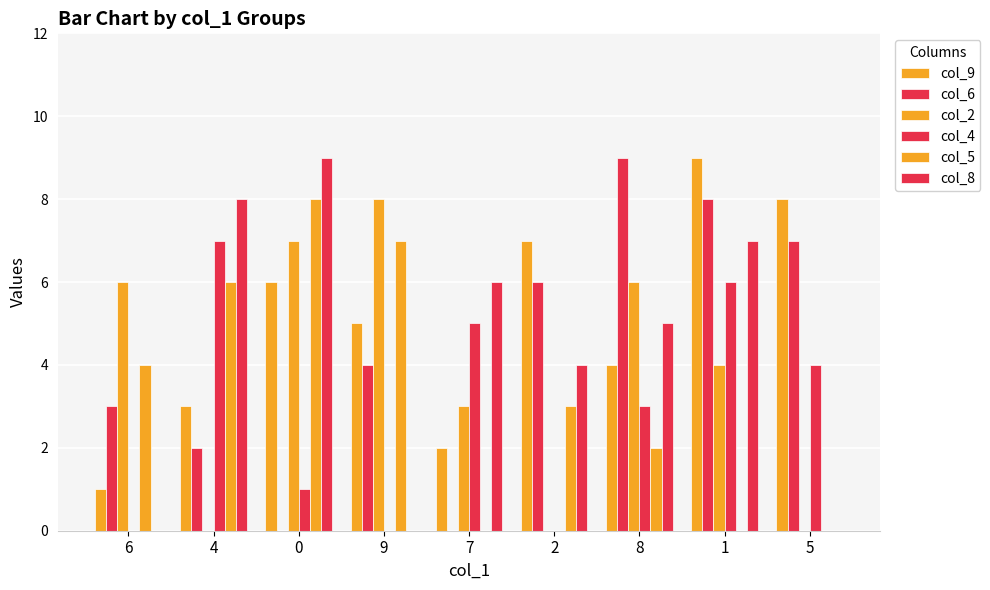

Is it true that col_6 equals 5 at 6?

False